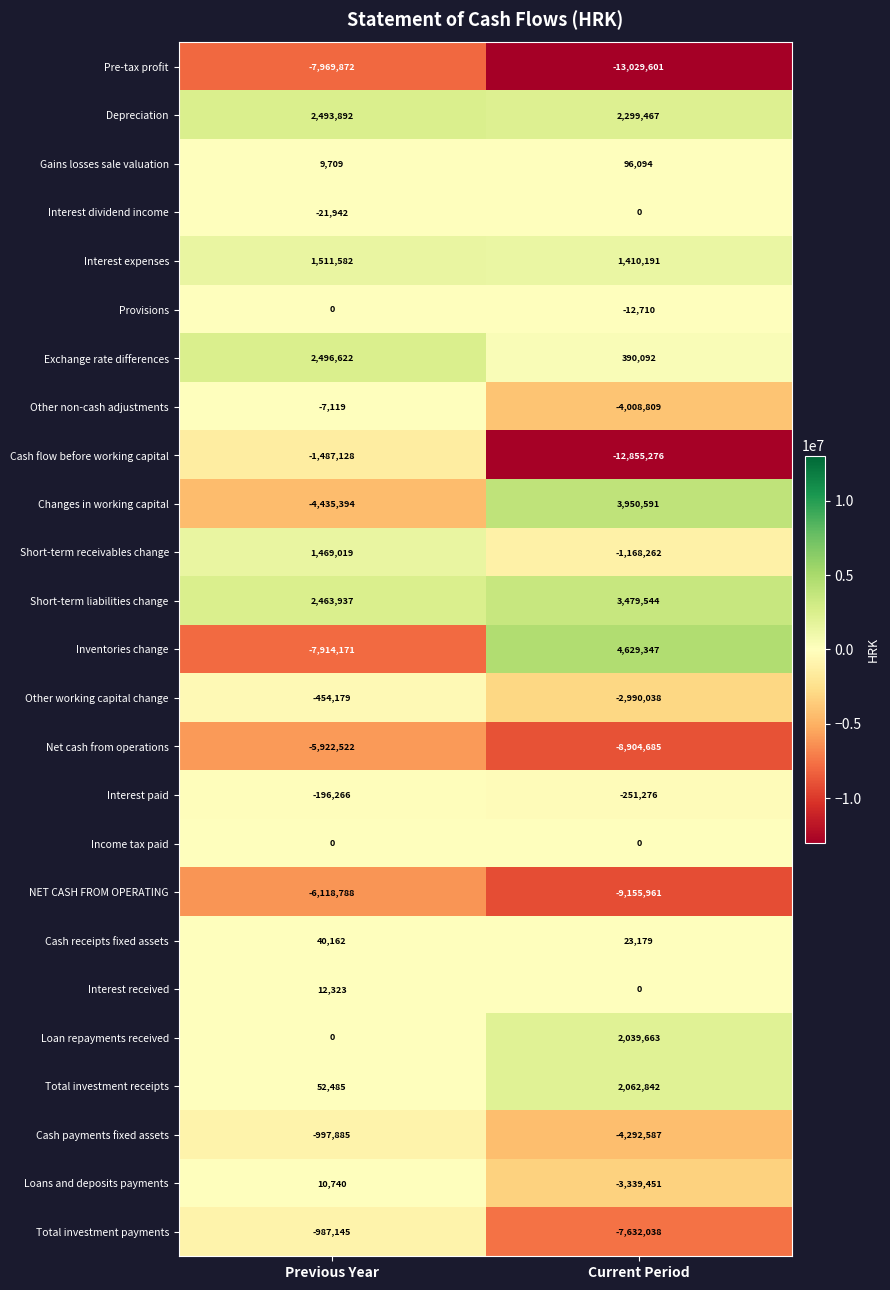

Rank the categories by NET CASH FROM OPERATING value from highest to lowest.

Previous Year, Current Period